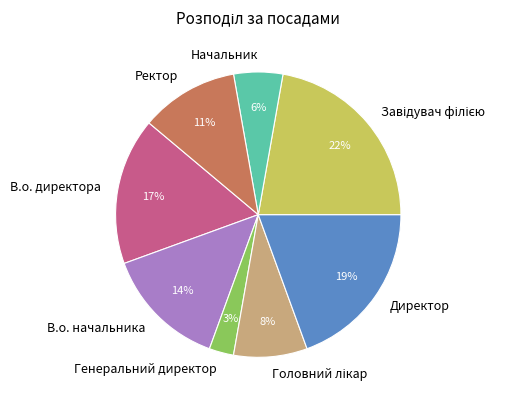

To the nearest percent, what is the difference between the largest and smallest slice percentages?

19%